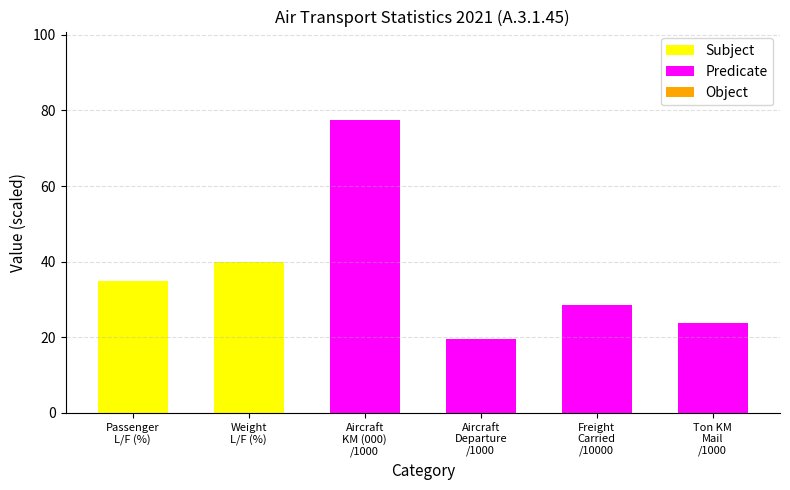

How many series are shown in this chart?

2